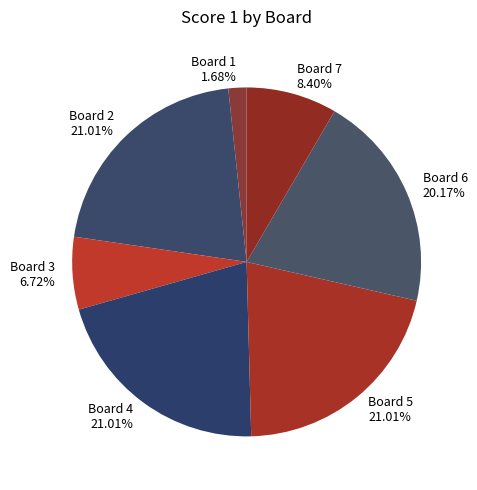

Is Board 1 the majority of the pie?

No